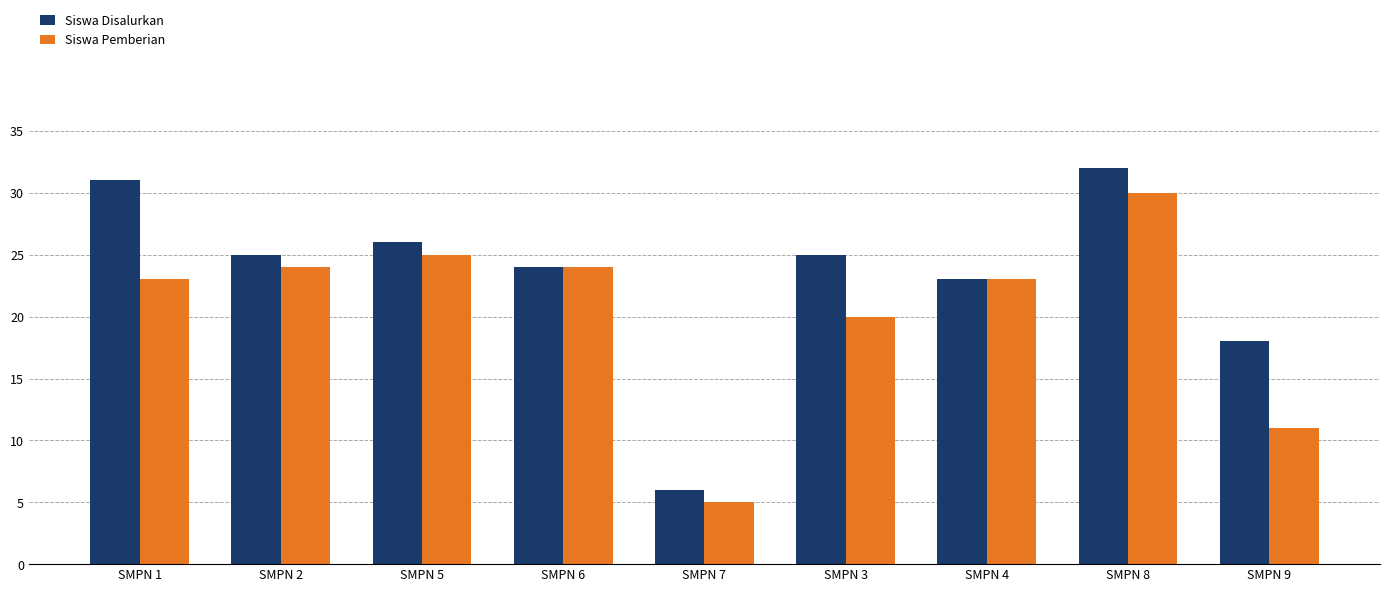

What is the total value across all series at SMPN 9?

29